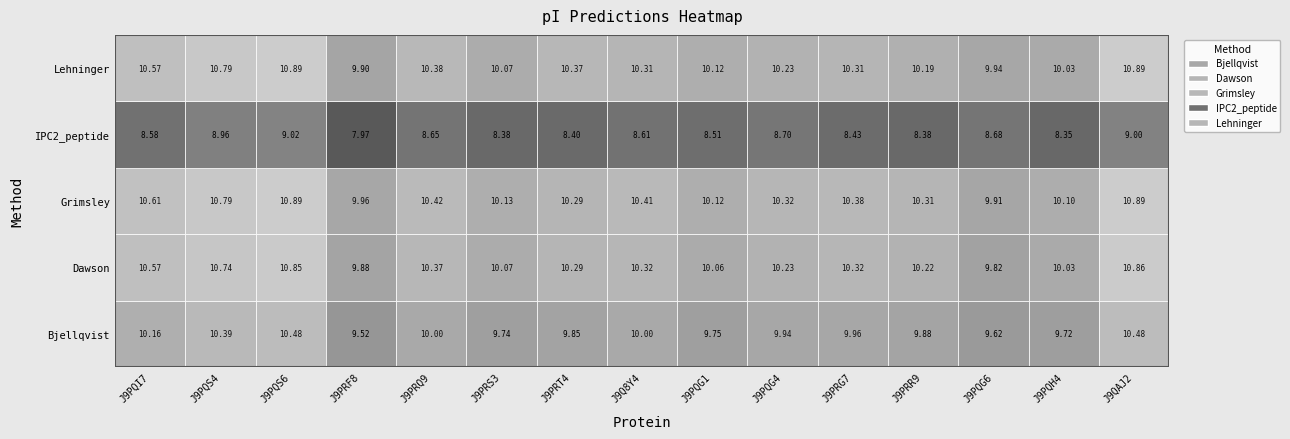

Reading left to right, what are all the values shown in this chart?

Bjellqvist: J9PQI7=10.2	J9PQS4=10.4	J9PQS6=10.5	J9PRF8=9.5	J9PRQ9=10.0	J9PRS3=9.7	J9PRT4=9.9	J9Q8Y4=10.0	J9PQG1=9.8	J9PQG4=9.9	J9PRG7=10.0	J9PRR9=9.9	J9PQG6=9.6	J9PQH4=9.7	J9QAJ2=10.5
Dawson: J9PQI7=10.6	J9PQS4=10.7	J9PQS6=10.8	J9PRF8=9.9	J9PRQ9=10.4	J9PRS3=10.1	J9PRT4=10.3	J9Q8Y4=10.3	J9PQG1=10.1	J9PQG4=10.2	J9PRG7=10.3	J9PRR9=10.2	J9PQG6=9.8	J9PQH4=10.0	J9QAJ2=10.9
Grimsley: J9PQI7=10.6	J9PQS4=10.8	J9PQS6=10.9	J9PRF8=10.0	J9PRQ9=10.4	J9PRS3=10.1	J9PRT4=10.3	J9Q8Y4=10.4	J9PQG1=10.1	J9PQG4=10.3	J9PRG7=10.4	J9PRR9=10.3	J9PQG6=9.9	J9PQH4=10.1	J9QAJ2=10.9
IPC2_peptide: J9PQI7=8.6	J9PQS4=9.0	J9PQS6=9.0	J9PRF8=8.0	J9PRQ9=8.7	J9PRS3=8.4	J9PRT4=8.4	J9Q8Y4=8.6	J9PQG1=8.5	J9PQG4=8.7	J9PRG7=8.4	J9PRR9=8.4	J9PQG6=8.7	J9PQH4=8.3	J9QAJ2=9.0
Lehninger: J9PQI7=10.6	J9PQS4=10.8	J9PQS6=10.9	J9PRF8=9.9	J9PRQ9=10.4	J9PRS3=10.1	J9PRT4=10.4	J9Q8Y4=10.3	J9PQG1=10.1	J9PQG4=10.2	J9PRG7=10.3	J9PRR9=10.2	J9PQG6=9.9	J9PQH4=10.0	J9QAJ2=10.9